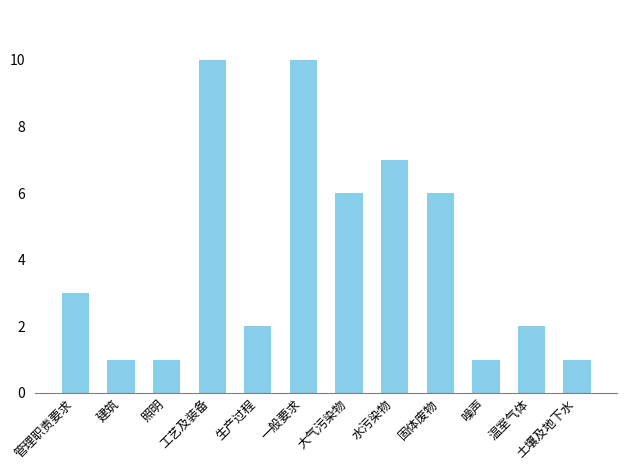

What is the sum of the values at 照明 and 固体废物?

7